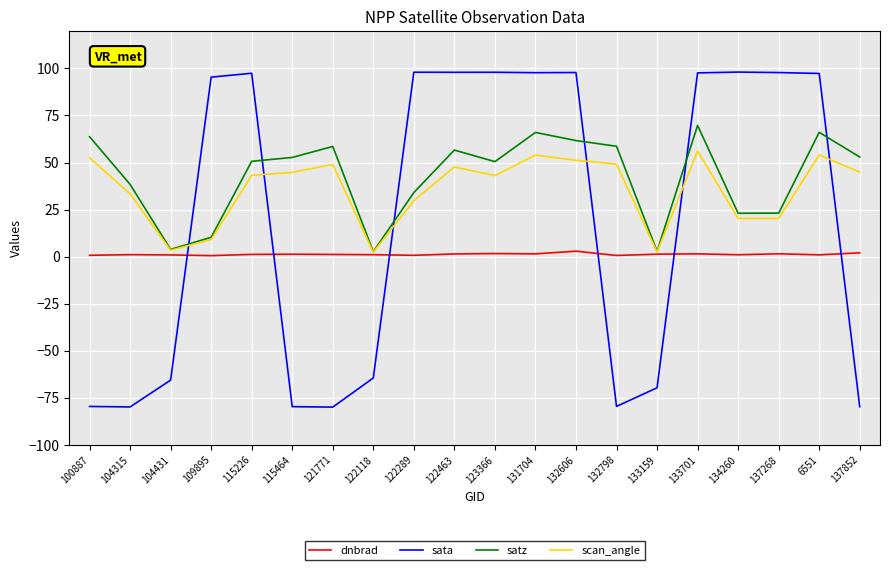

What is the difference between the satz values at 122463 and 115464?

3.9